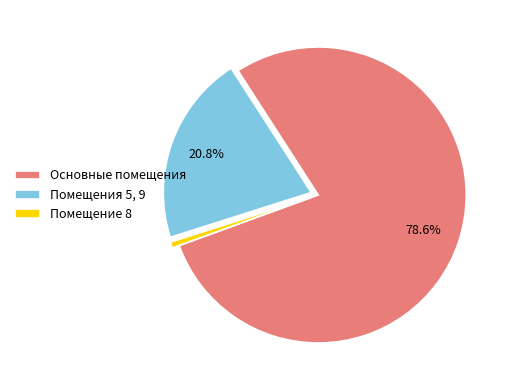

What is the smallest slice in the pie chart?

Помещение 8